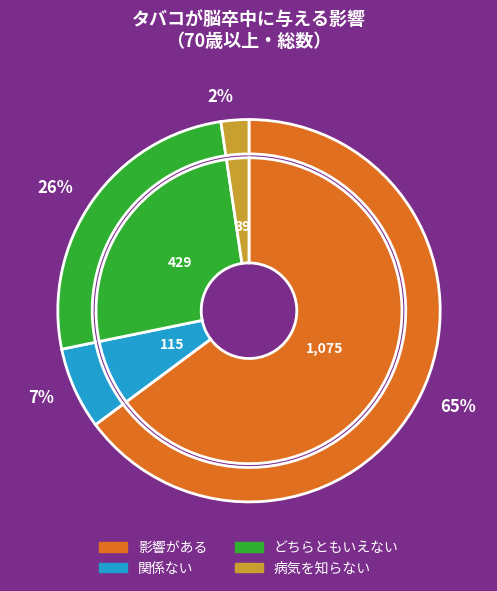

Is there any slice that represents more than half of the pie?

Yes